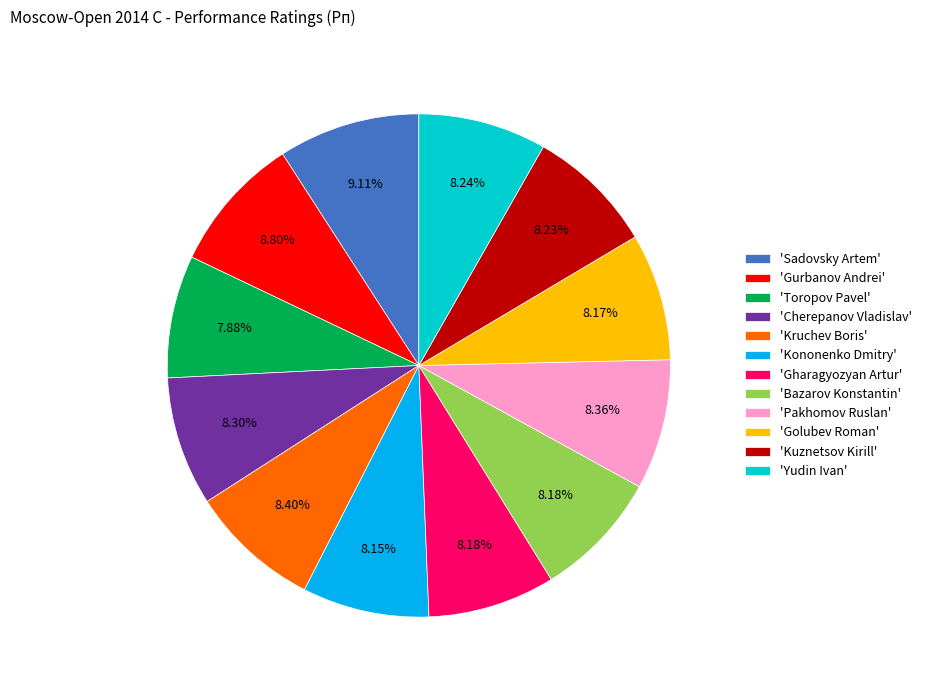

Combined, do 'Gharagyozyan Artur' and 'Golubev Roman' account for over 50%?

No